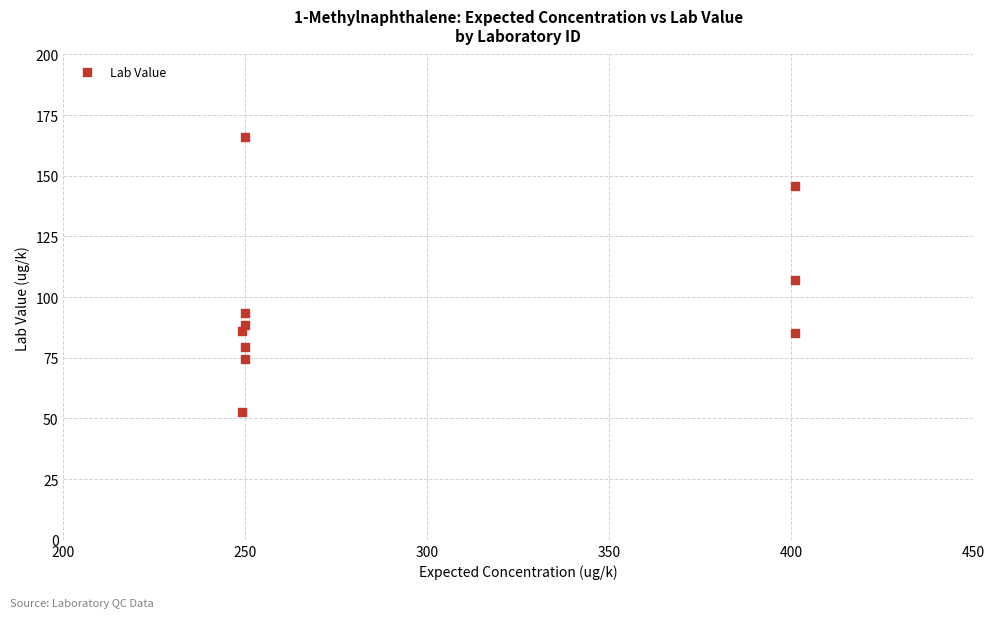

What Y value in the scatter plot is closest to 109?

107.0